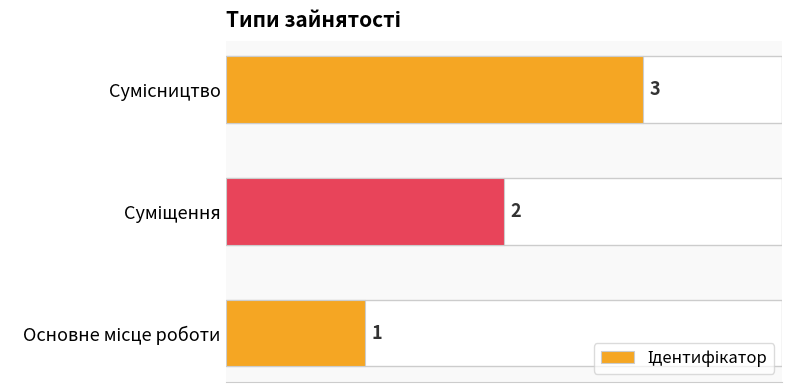

What is the average value?

2